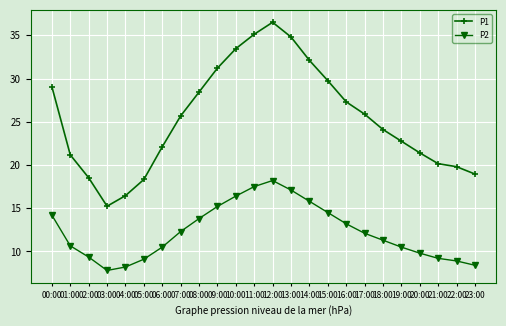

What is the label of the 15th point from the right?

09:00